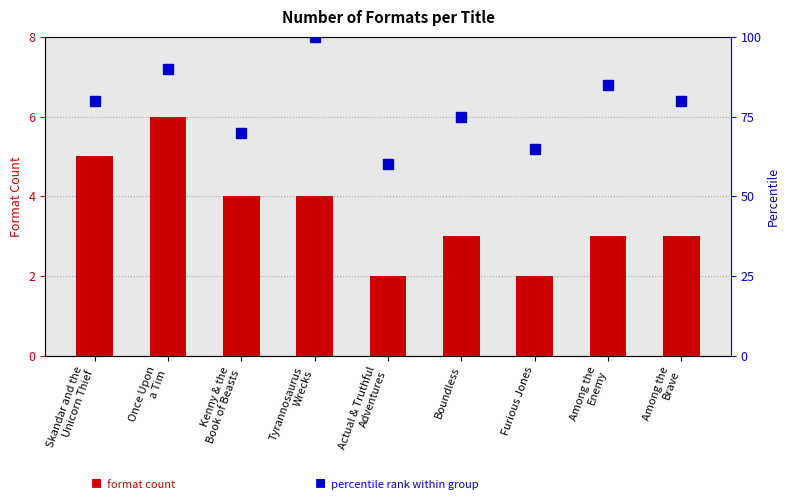

Are the bars grouped side by side (vs. stacked)?

Yes